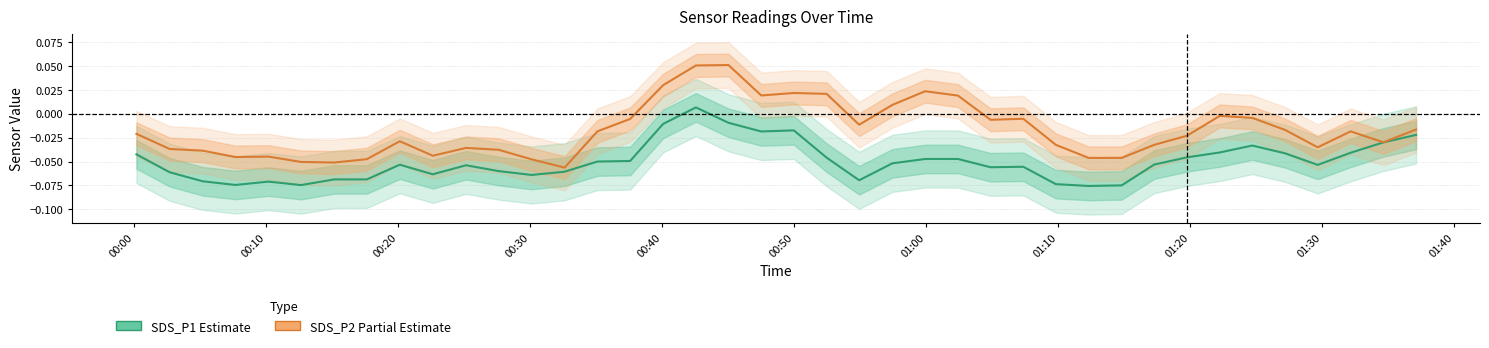

Which series has the largest total across all categories?

SDS_P2 (Partial)